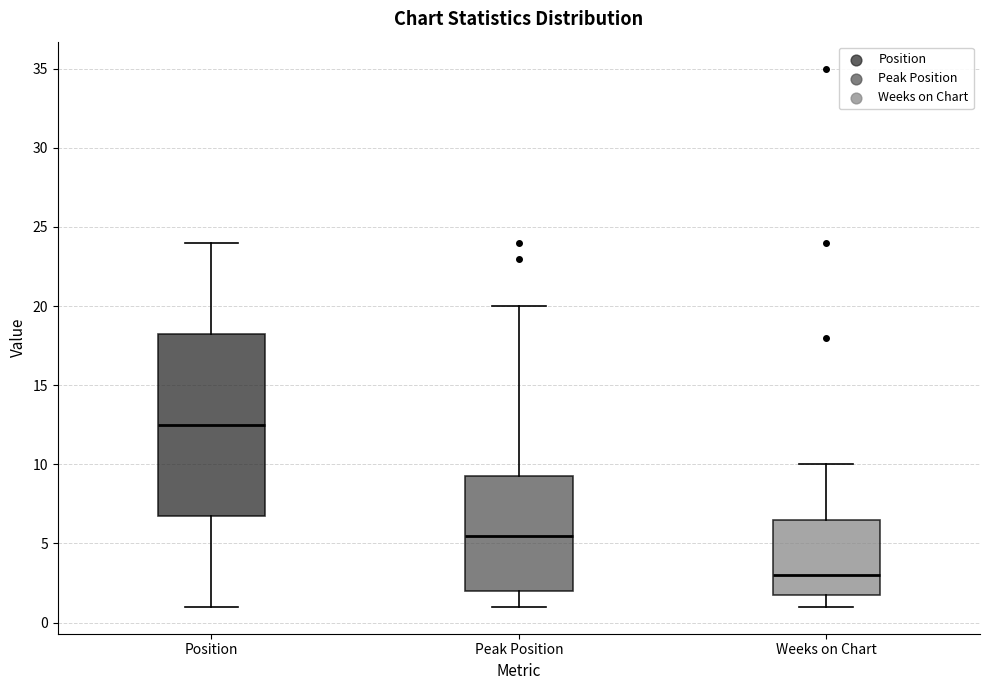

Where does the upper whisker of the box for Position end on the y-axis? The values are not printed on the chart, so give them approximately, as read against the axis.

24.0